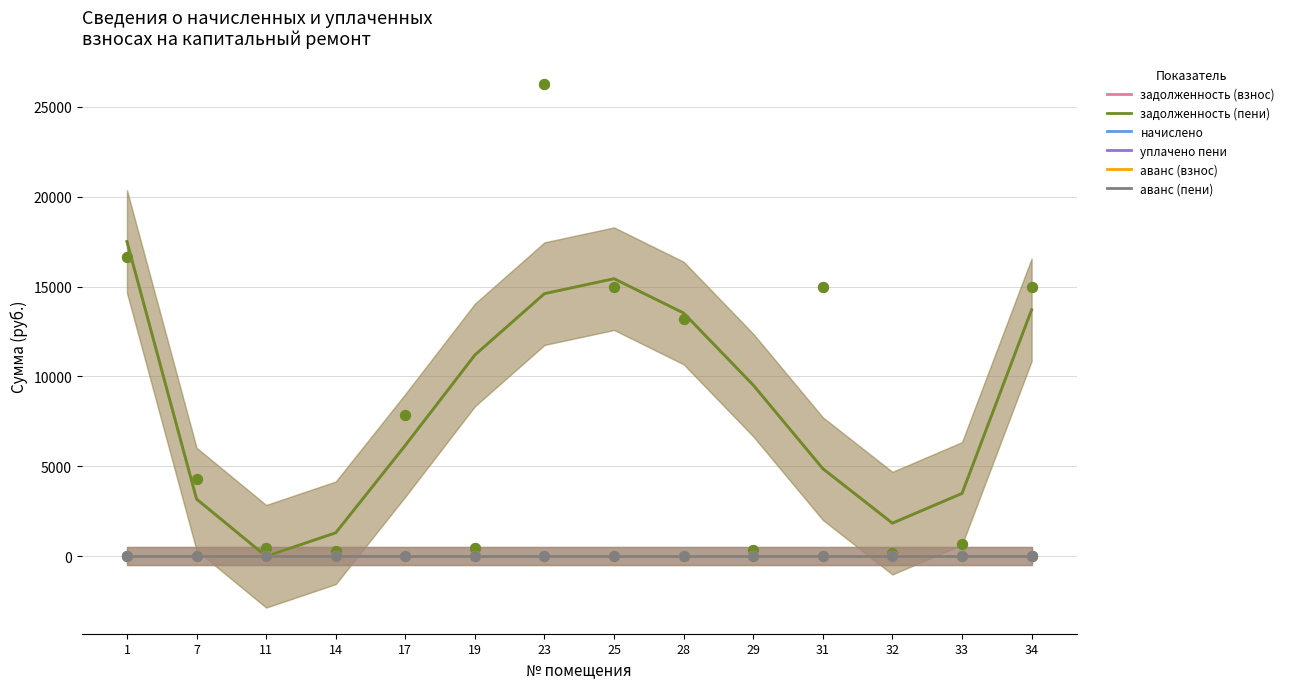

Is the value of уплачено пени at 17 greater than the value of начислено at 11?

No